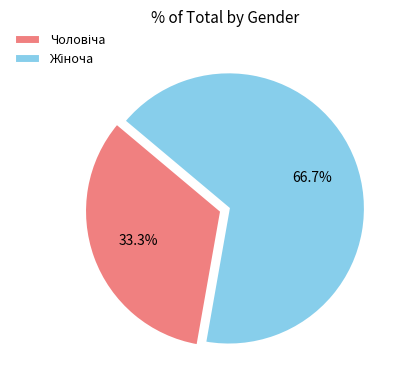

Is there a majority slice in this chart?

Yes